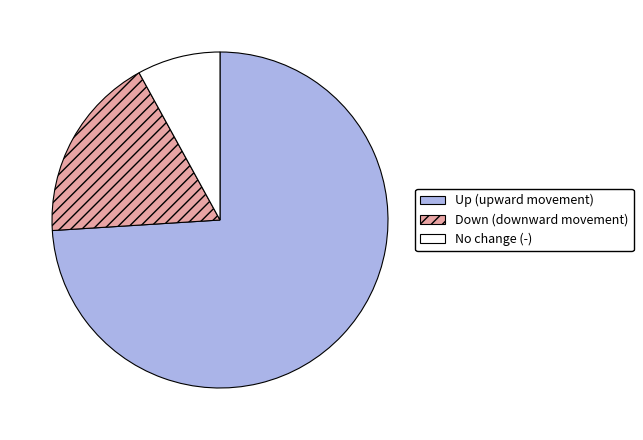

Is there a majority slice in this chart?

Yes